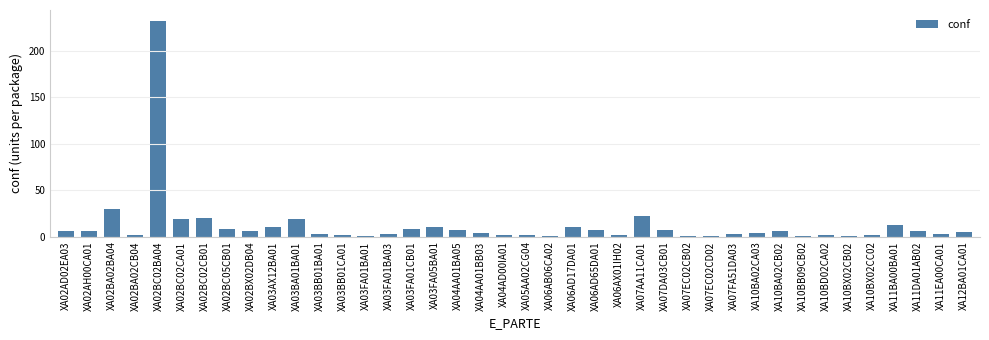

What is the change in value from XA07EC02CD02 to XA10BX02CB02?

+0.7